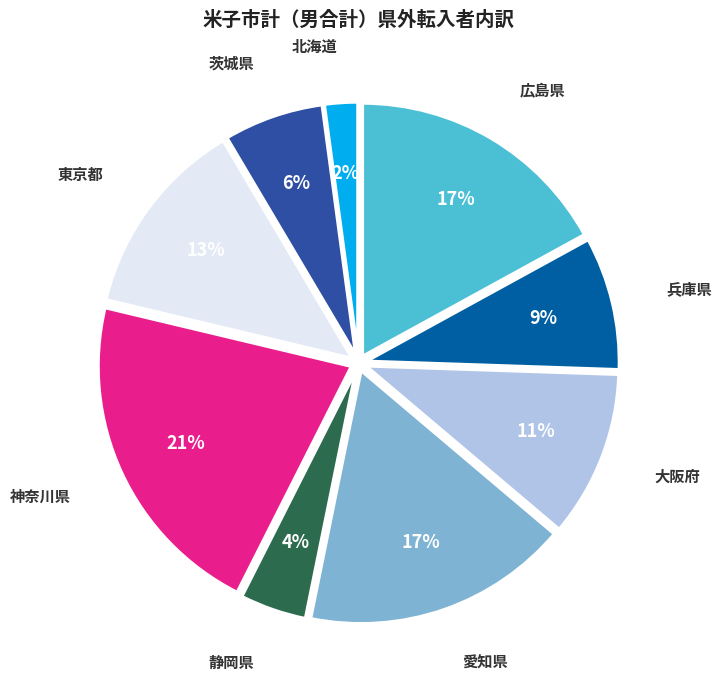

How many segments does this pie chart have?

9